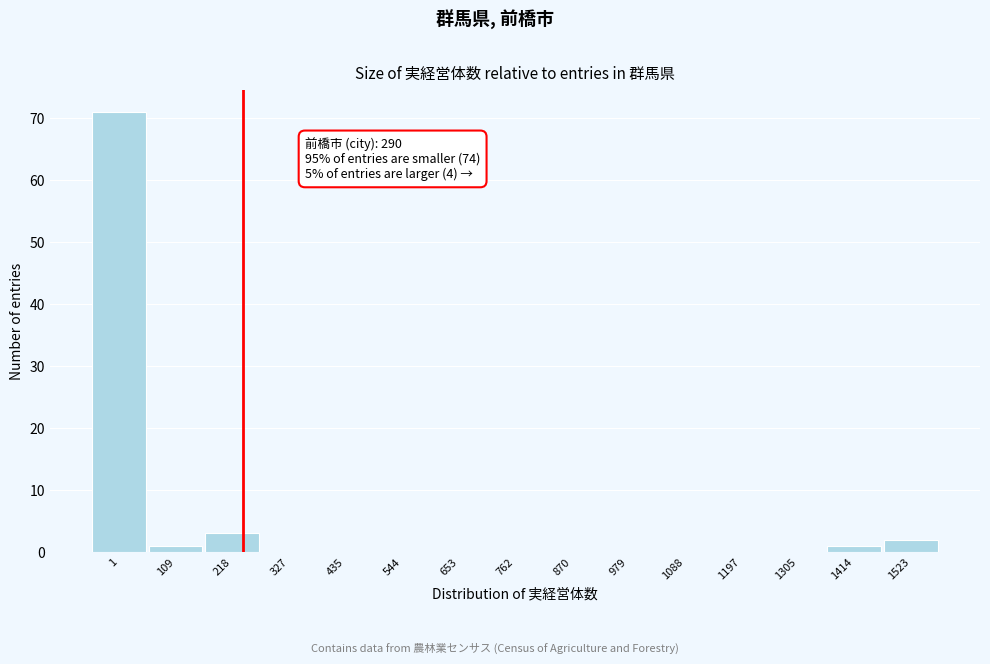

Reading right to left, extract all data points from this chart.

1523=2	1414=1	1305=0	1197=0	1088=0	979=0	870=0	762=0	653=0	544=0	435=0	327=0	218=3	109=1	1=71